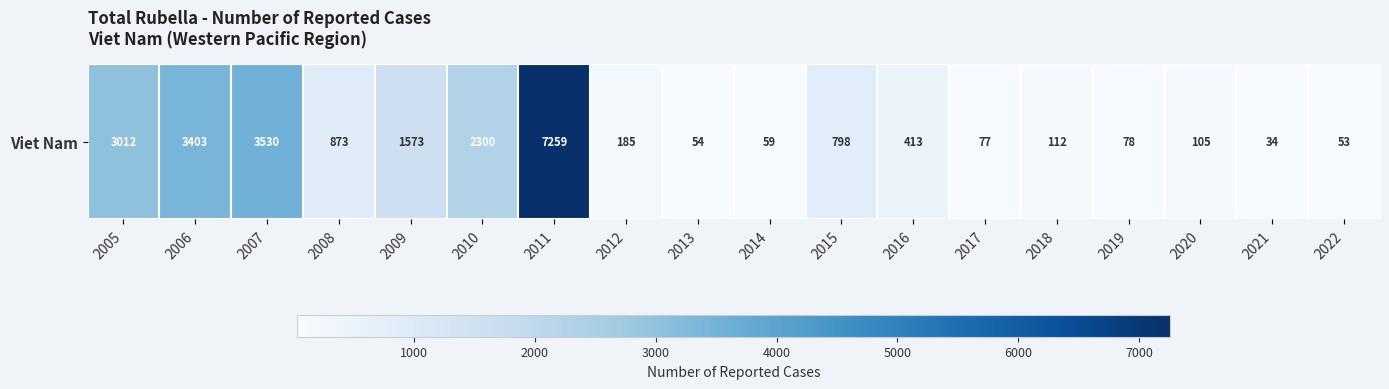

True or false: the data shows 34 at 2021.

True